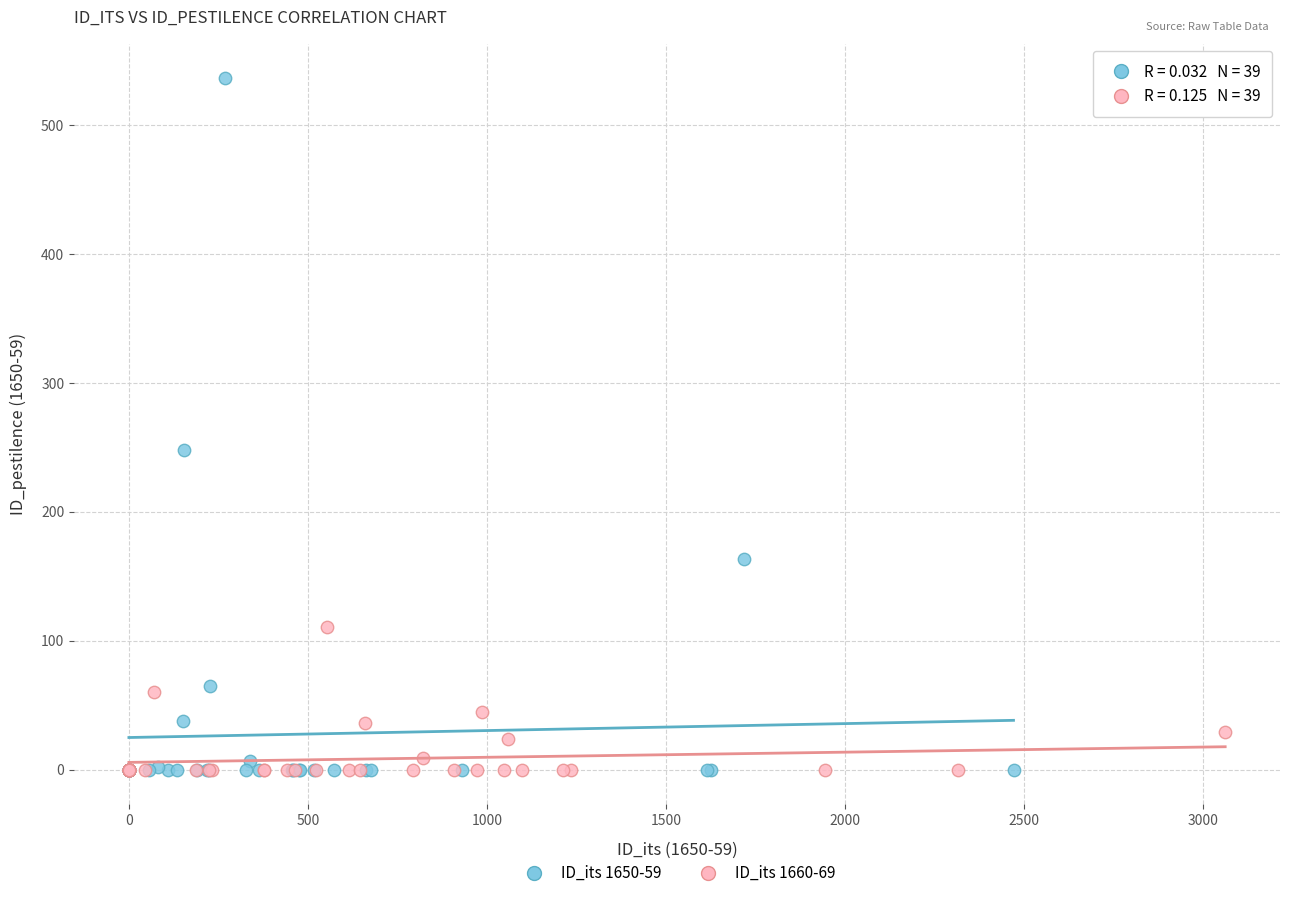

What are all the series names shown in the legend?

ID_its 1650-59, ID_its 1660-69